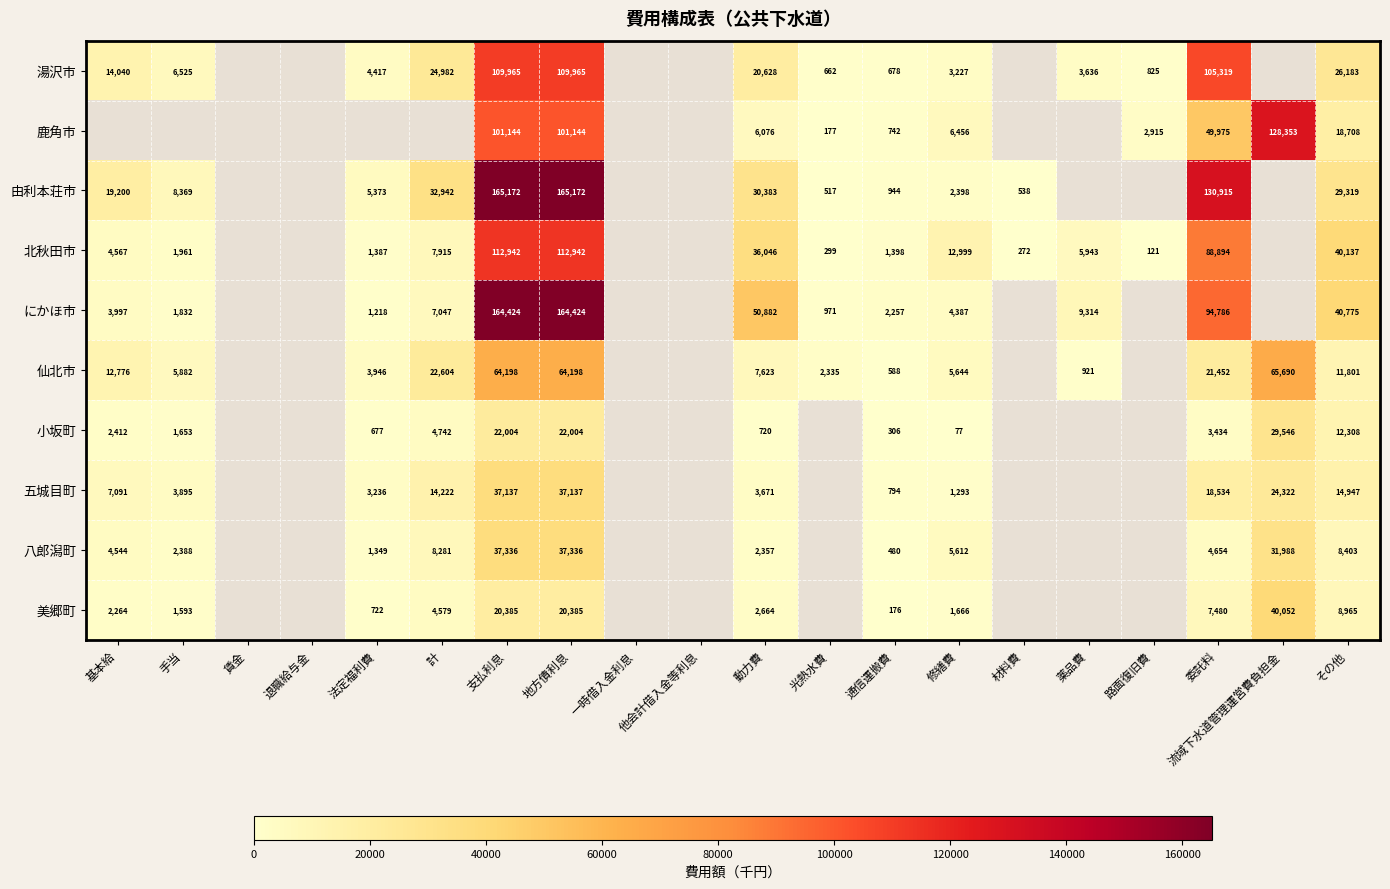

Which label corresponds to the smallest value in the chart?

修繕費